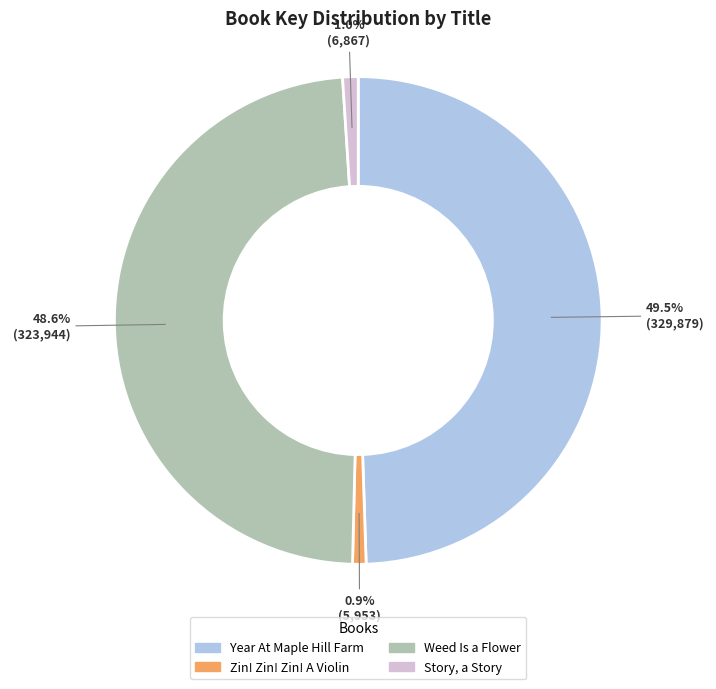

How many slices are in this pie chart?

4